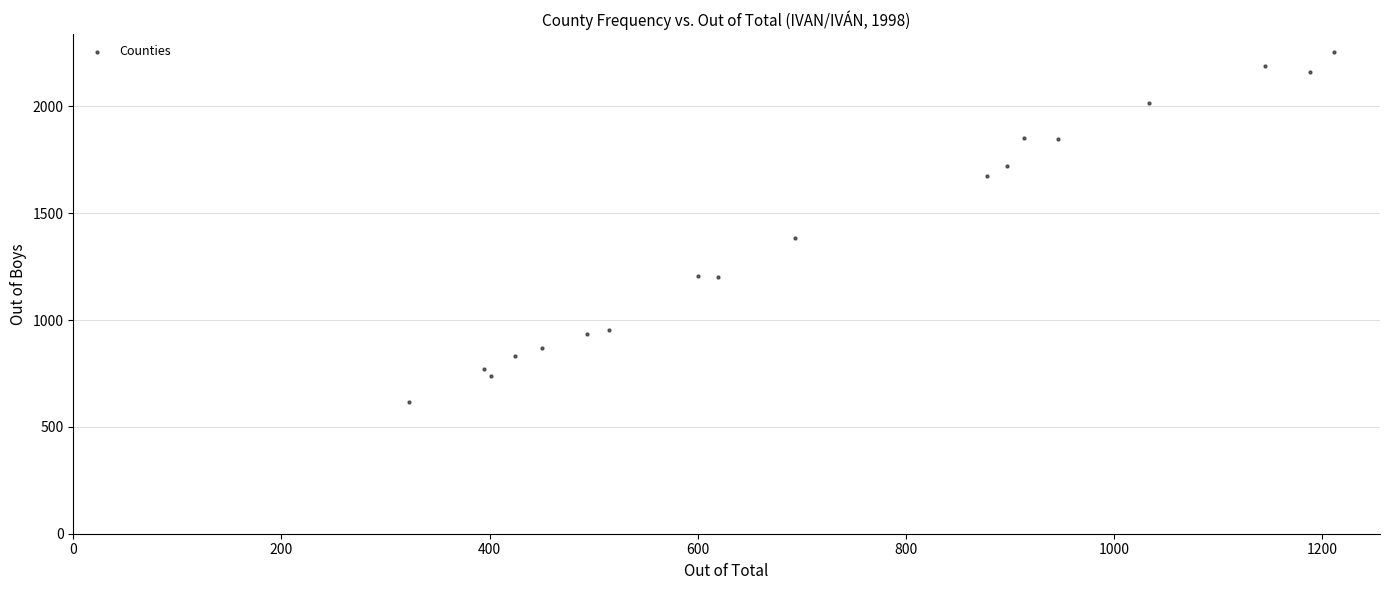

What is the range of X values (max minus min)?

888